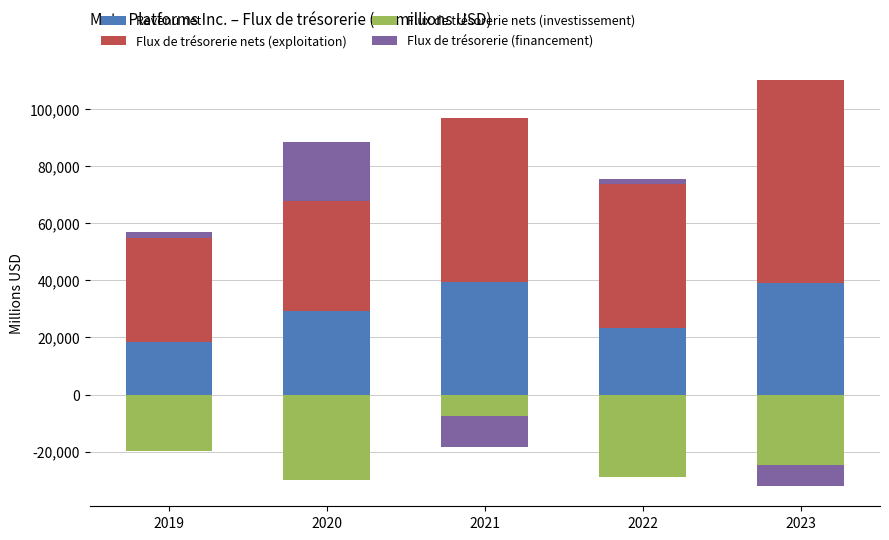

What is the maximum value for Flux de trésorerie nets (exploitation)?

71113